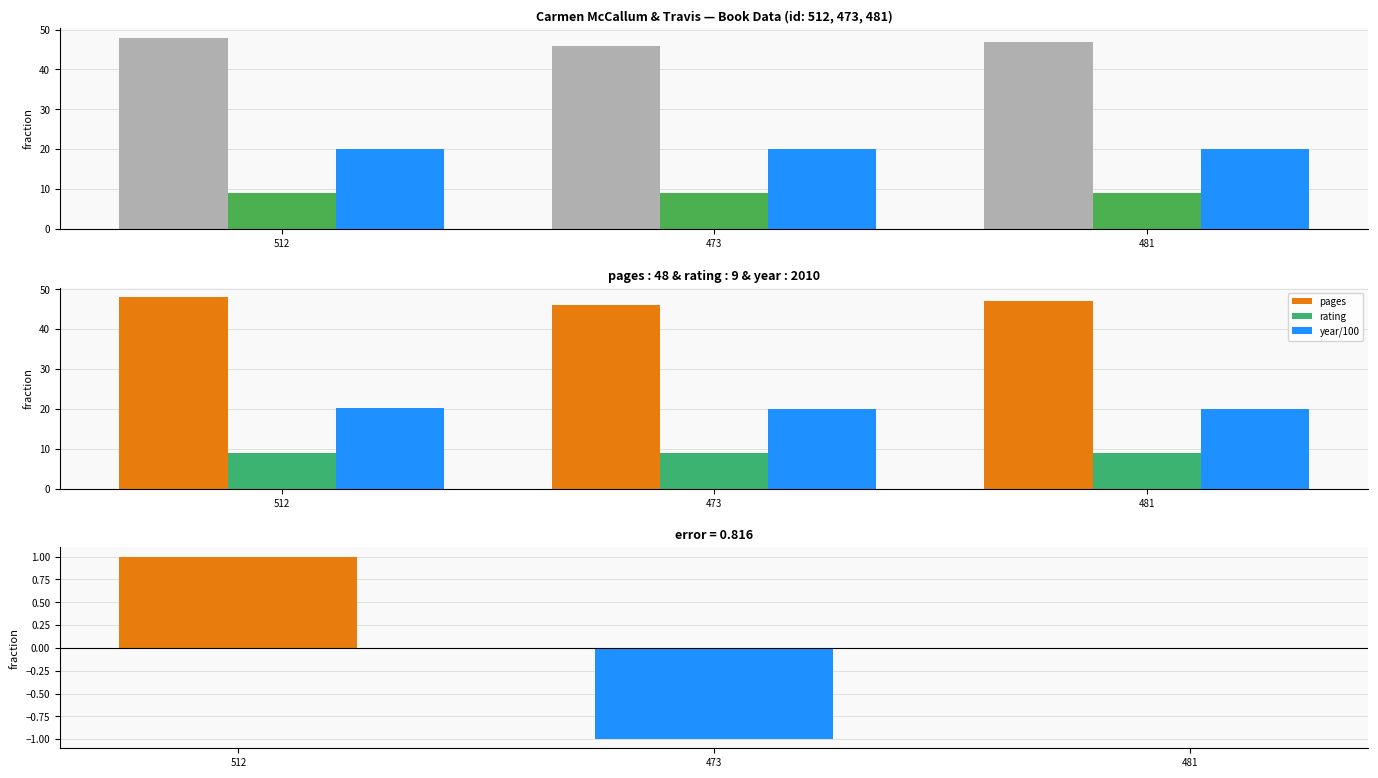

Which series has the widest spread of values?

pages